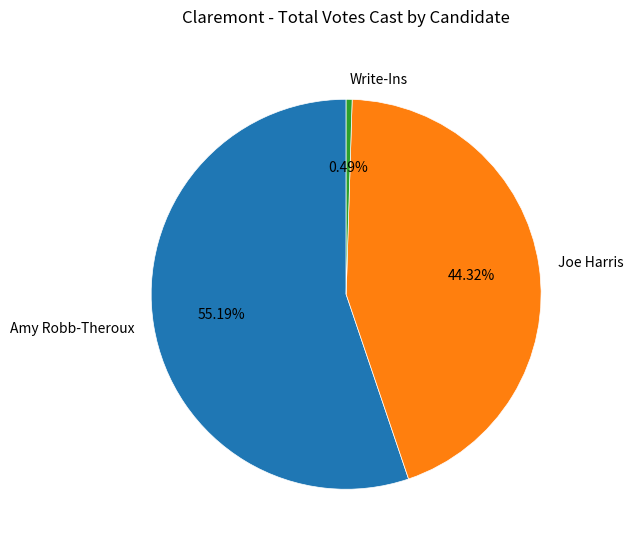

Rank the categories by value from lowest to highest.

Write-Ins, Joe Harris, Amy Robb-Theroux